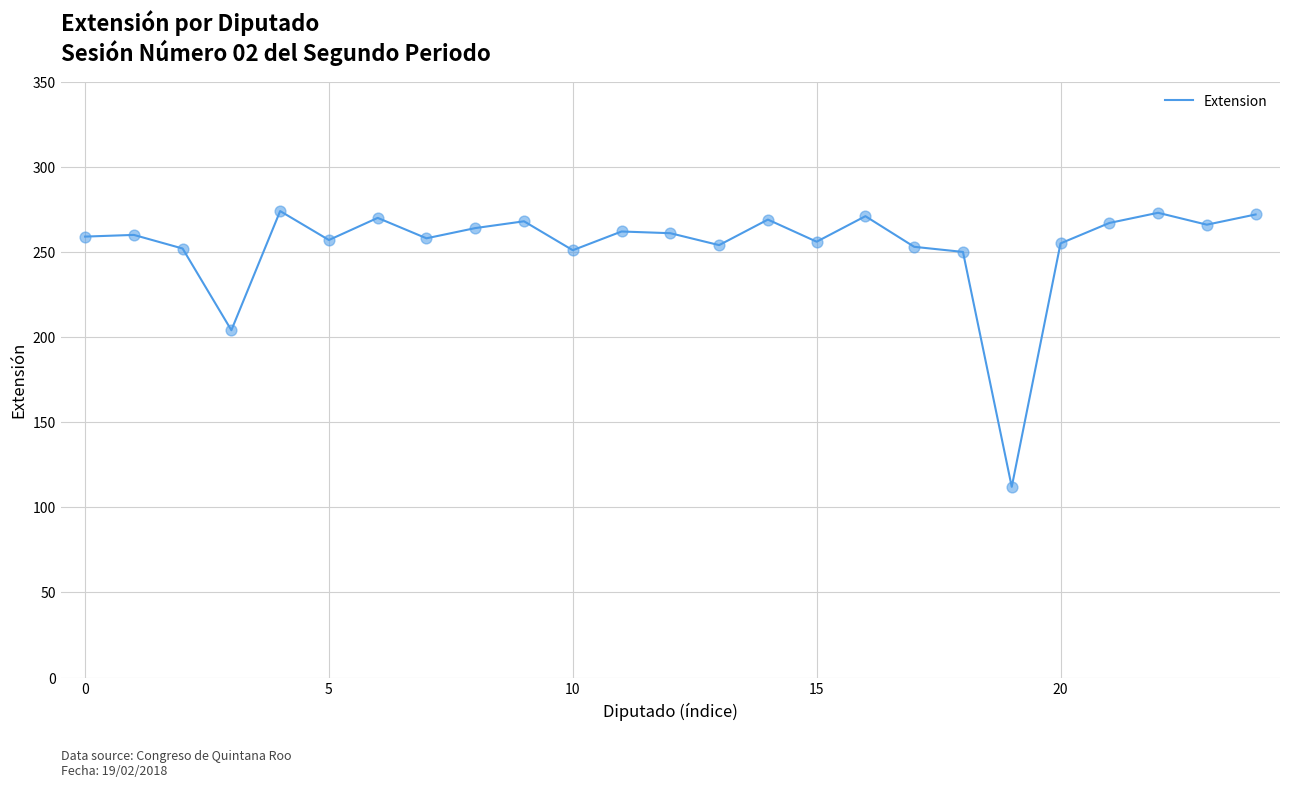

What is the greatest value displayed?

274